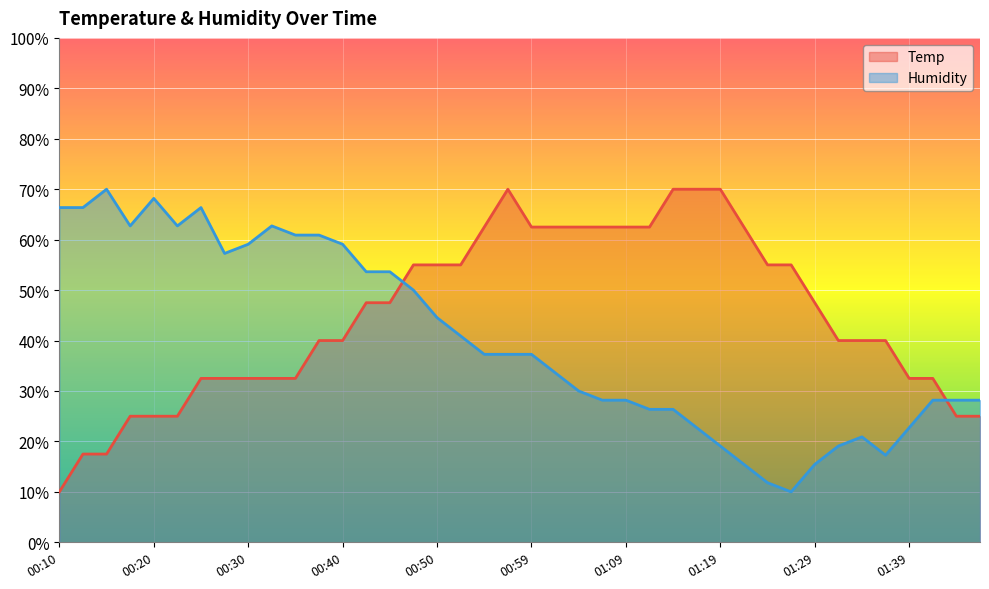

Which has a higher value, 00:52 or 00:10?

00:52